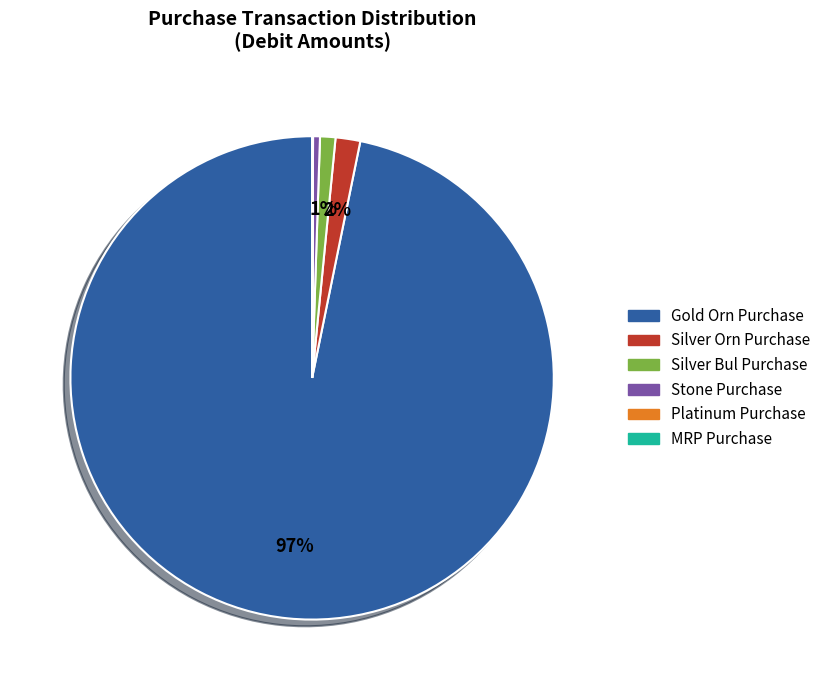

To the nearest percent, what is the difference between the largest and smallest slice percentages?

97%